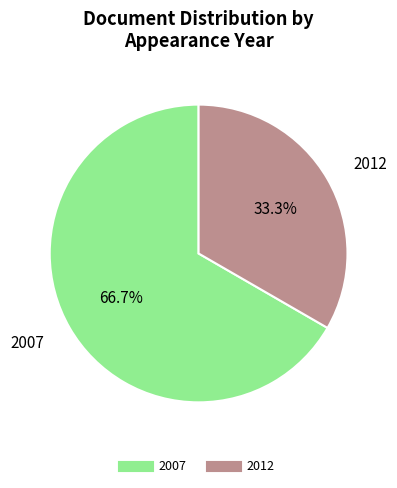

How many slices are in this pie chart?

2